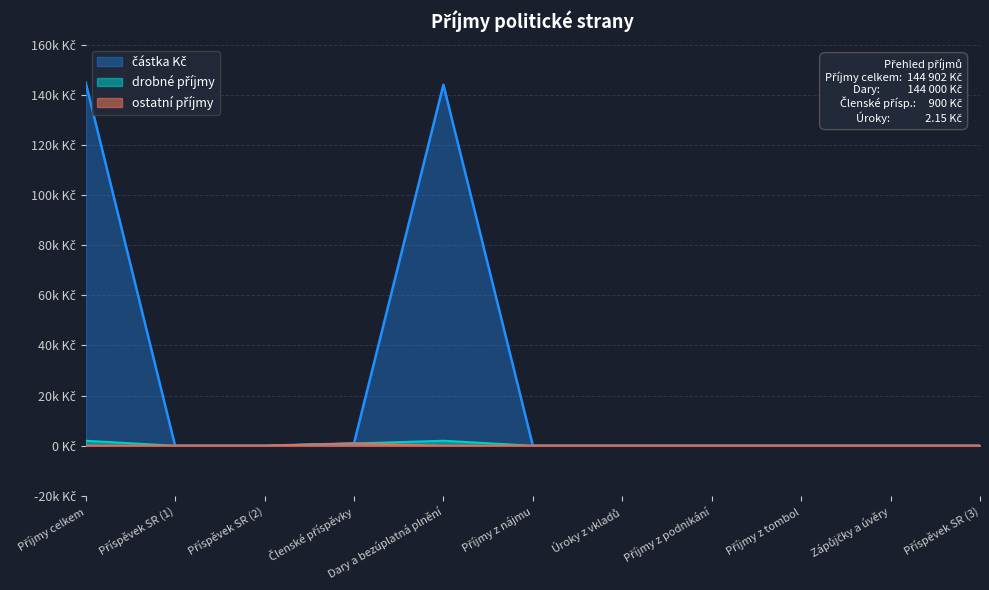

The chart shows a value of 0.0 at Příjmy z tombol. True or false?

True